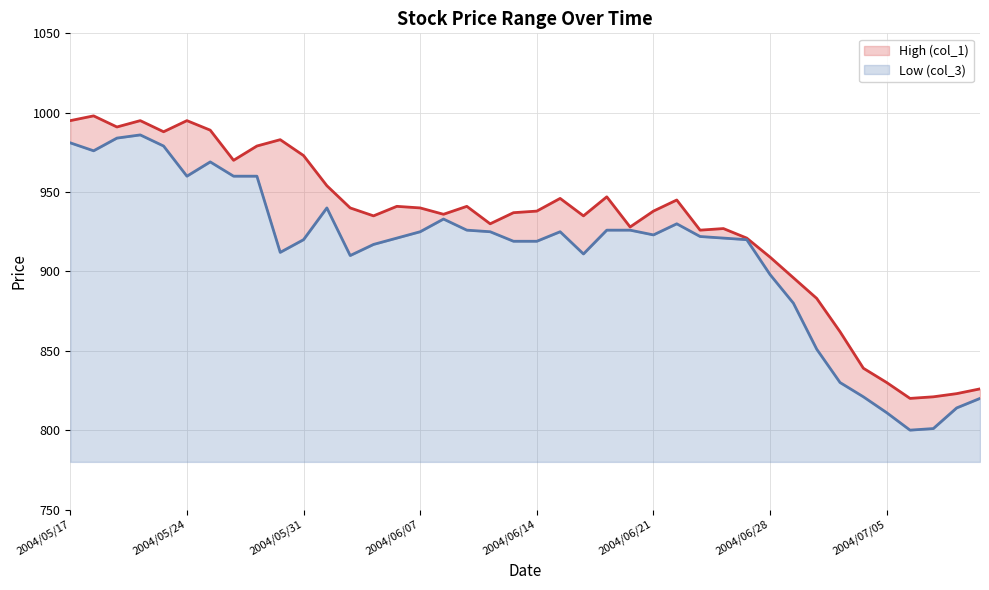

At which category does High (col_1) reach its first local peak?

2004/05/18